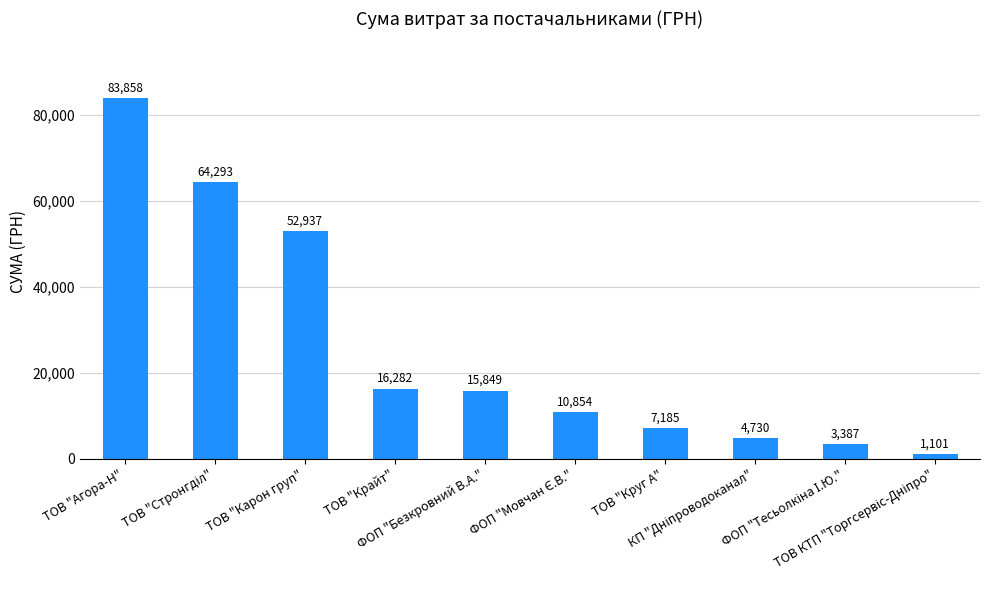

What is the value of the 6th bar from the left?

10854.2